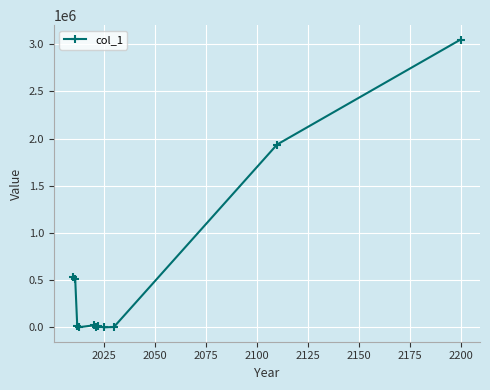

What is the maximum value shown in the chart?

3050234